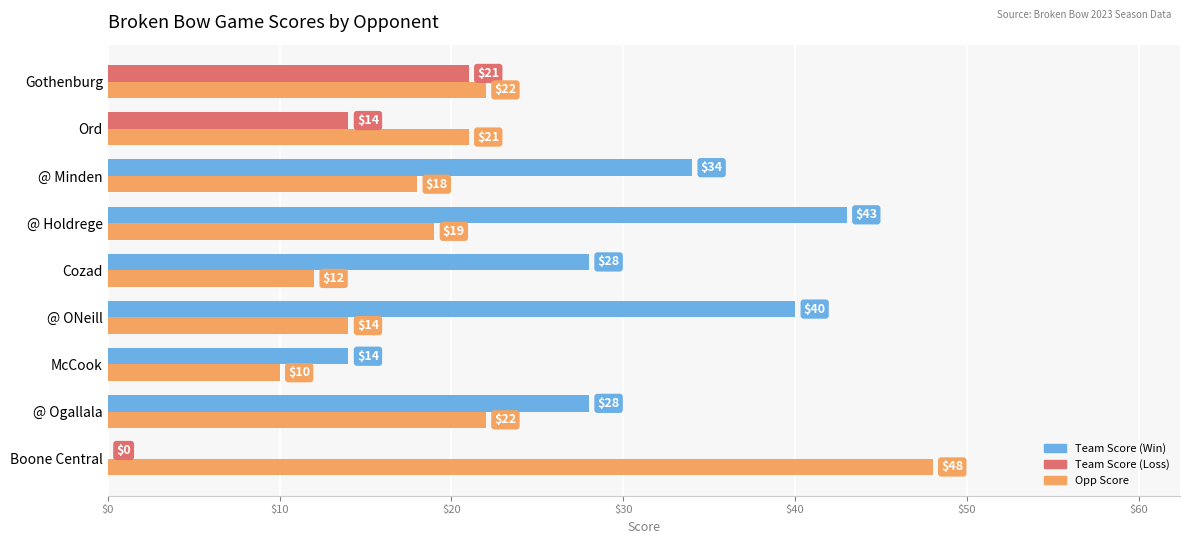

At which category is the sum across all series the highest?

@ Holdrege